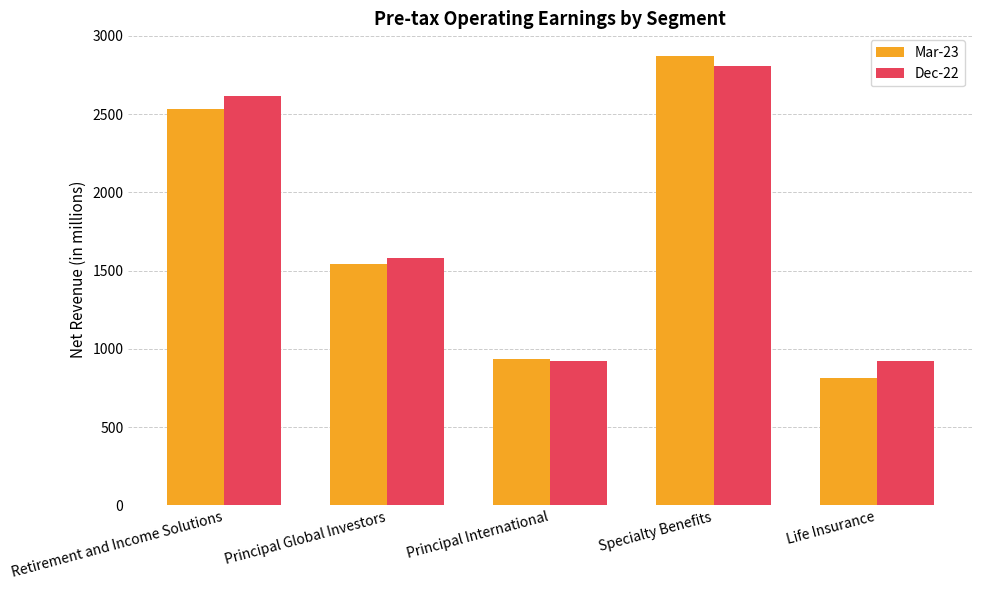

List the series in order of their peak value, highest first.

Mar-23, Dec-22